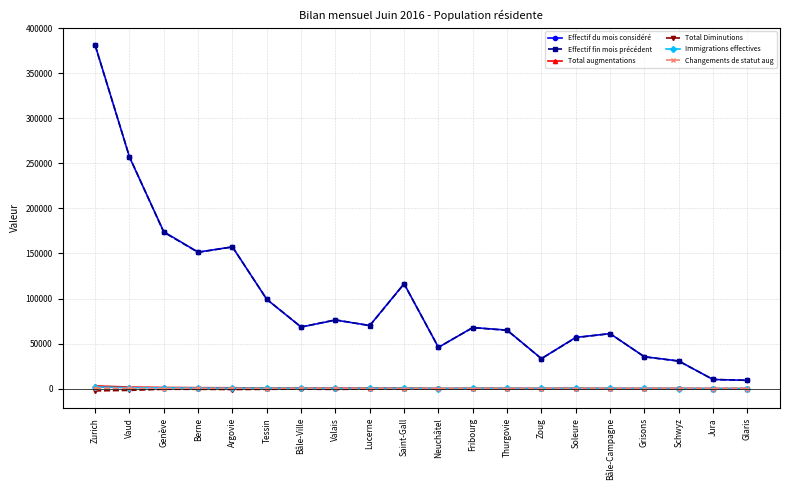

Which series has the widest spread of values?

Effectif du mois considéré